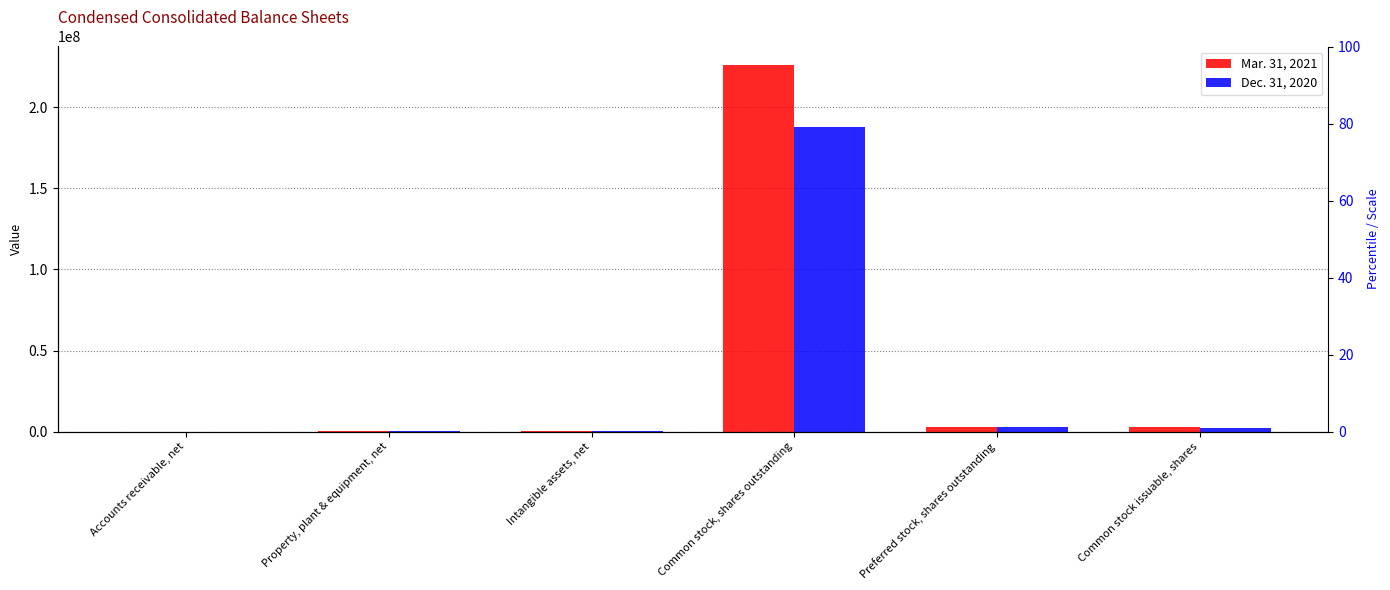

List the series in order of their overall mean, highest first.

Mar. 31, 2021, Dec. 31, 2020